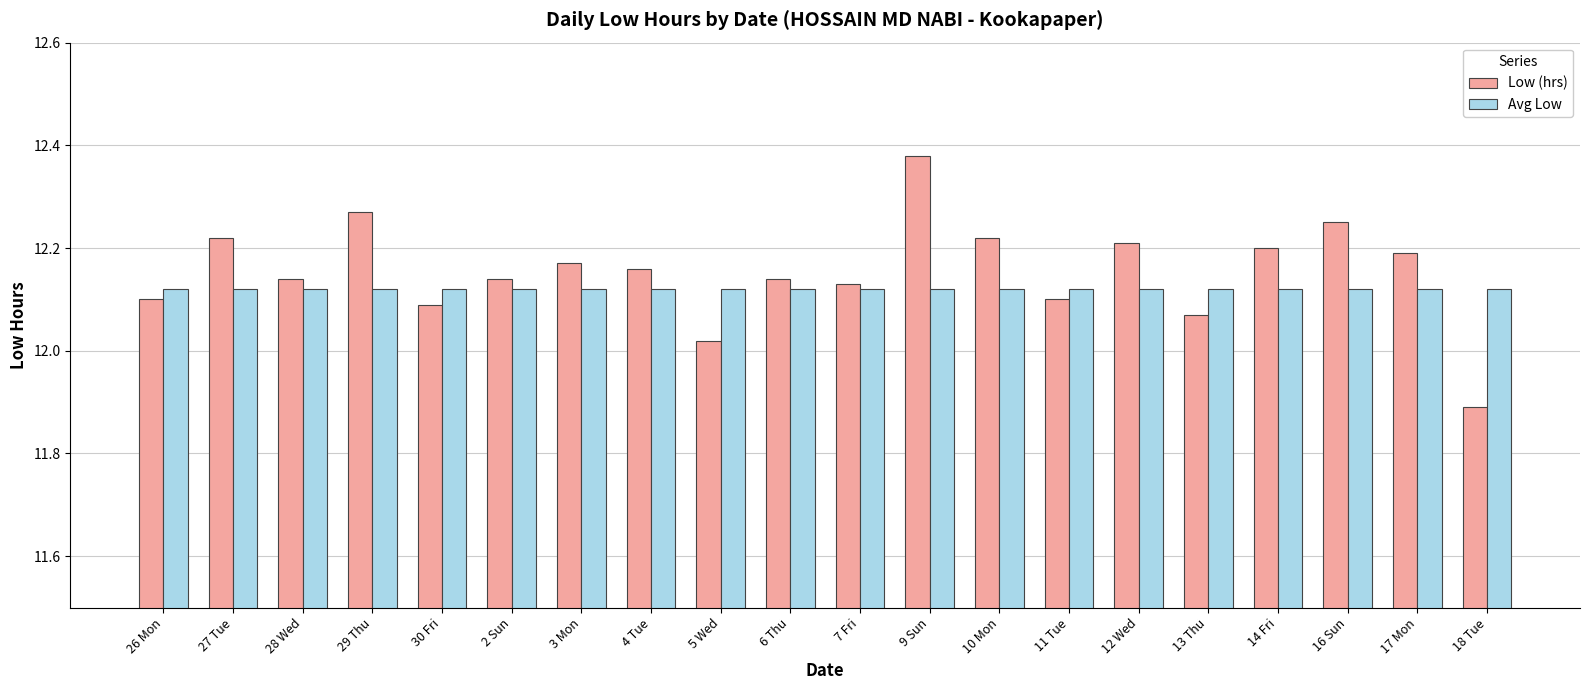

Does the chart contain any negative values?

No